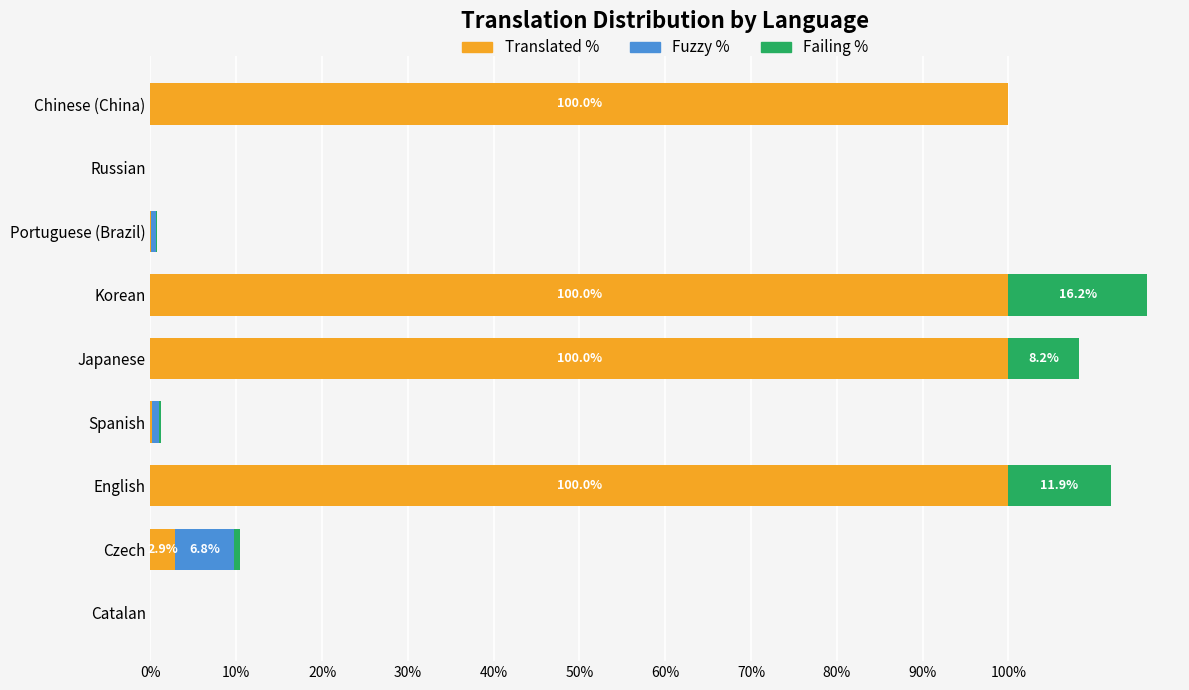

What is the maximum value for Translated %?

100.0